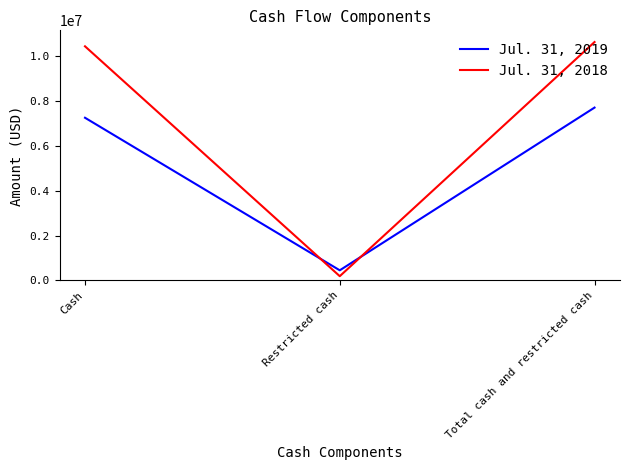

Reading left to right, extract all data points from this chart.

Jul. 31, 2019: 7243580	452021	7695601
Jul. 31, 2018: 10423660	190506	10614166